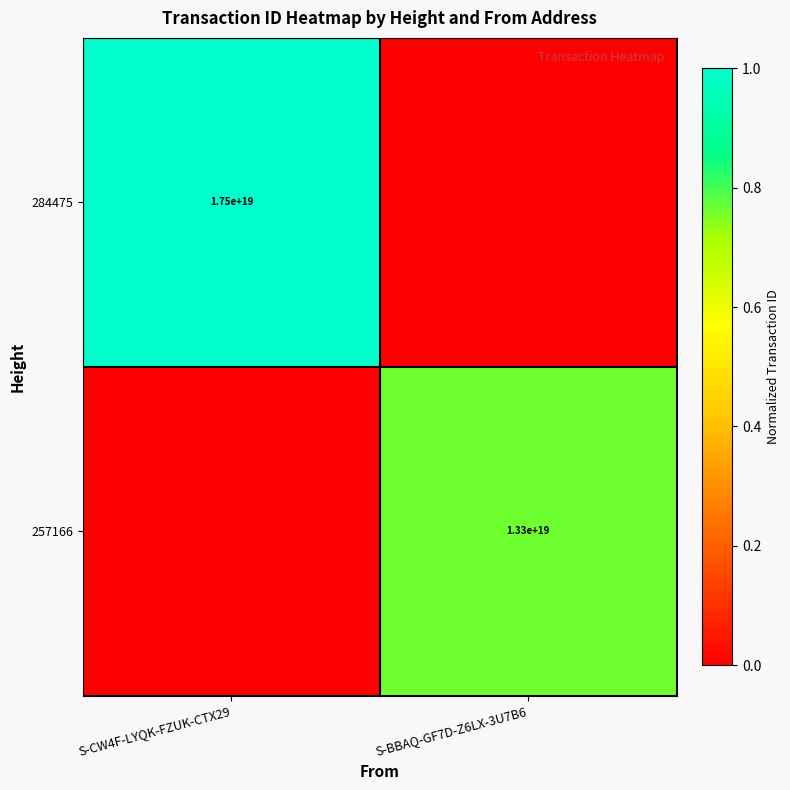

At which category is the sum across all series the highest?

S-CW4F-LYQK-FZUK-CTX29